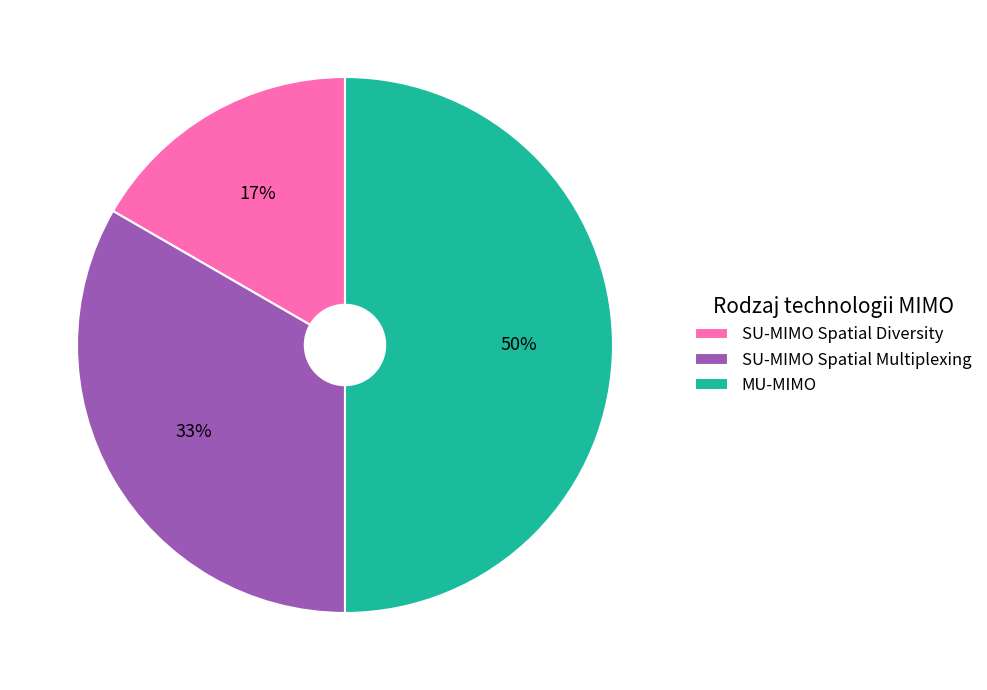

To the nearest percent, what is the difference between the largest and smallest slice percentages?

33%